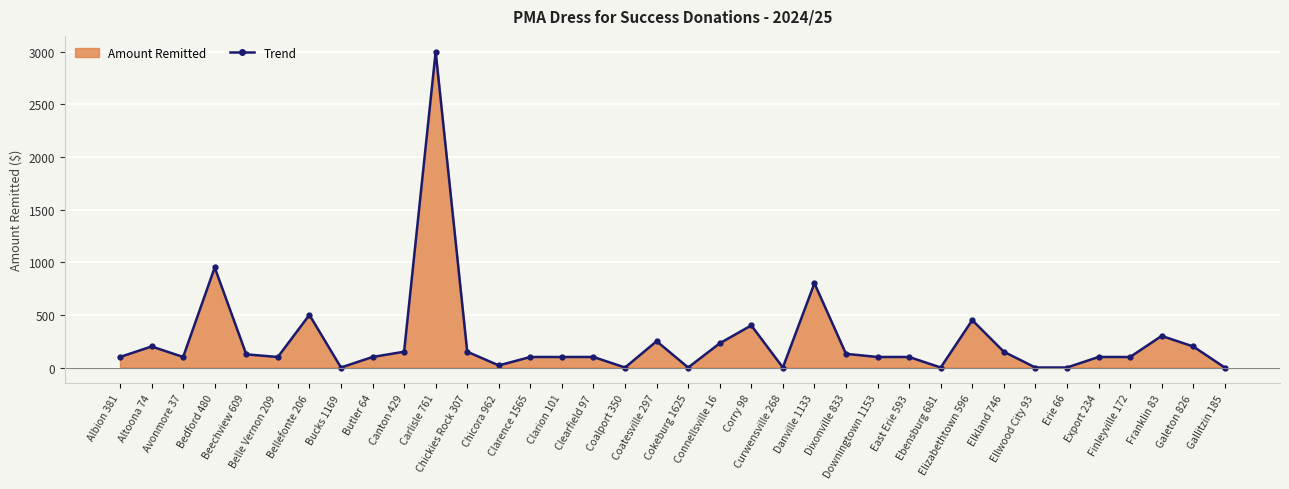

What is the sum of the values at Coatesville 297 and Bedford 480?

1200